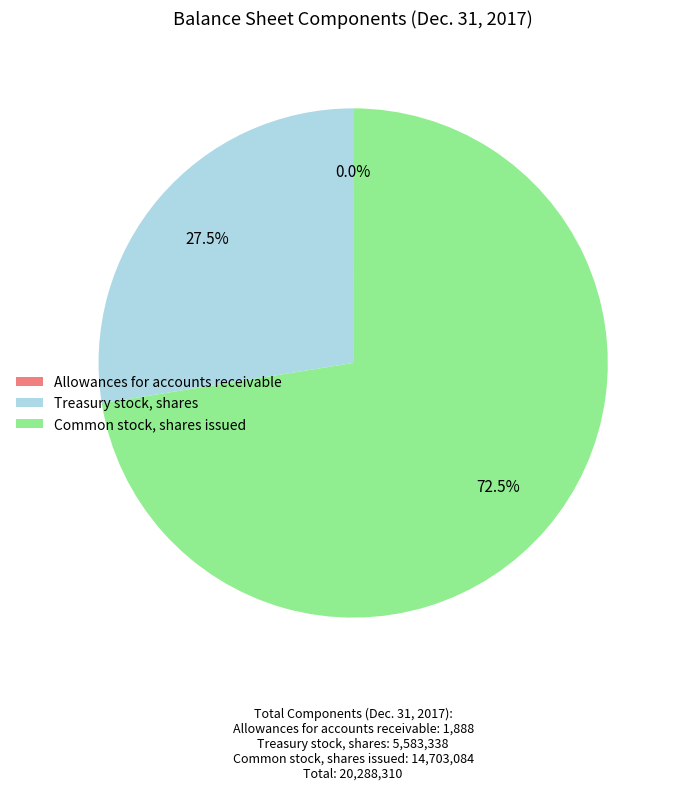

Is there a majority slice in this chart?

Yes